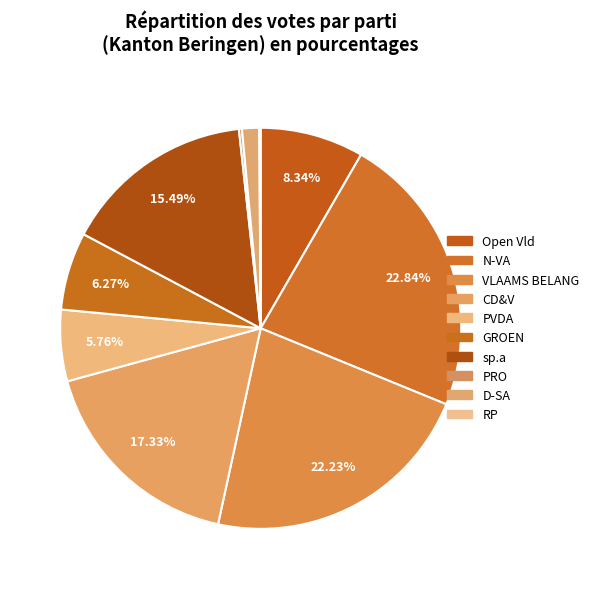

What is the ratio of the value at D-SA to the value at GROEN?

0.2